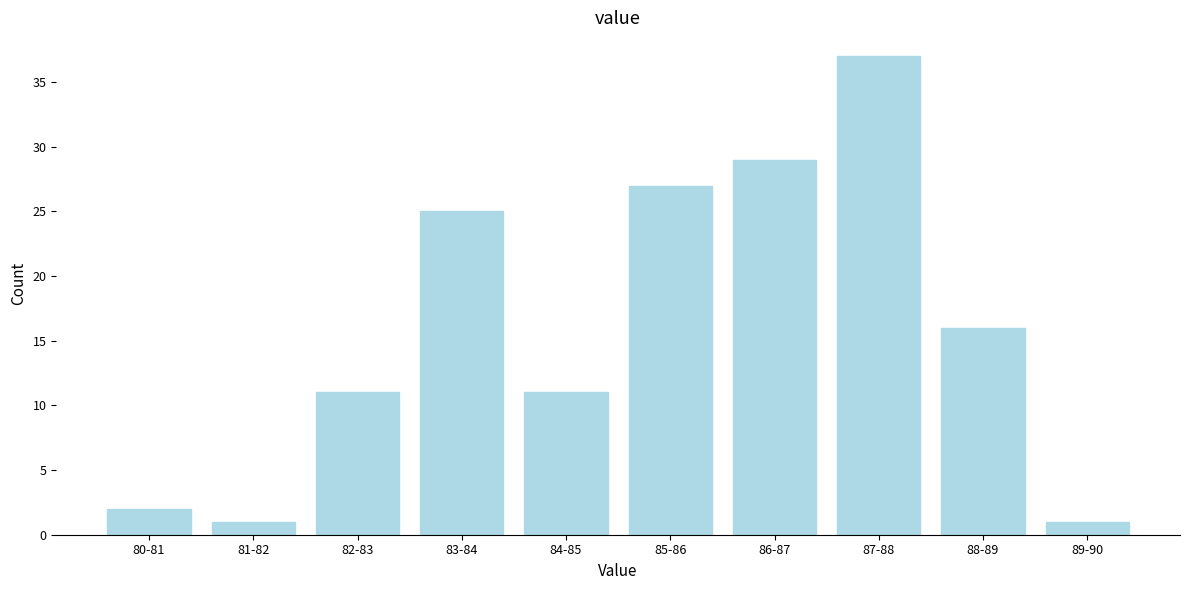

Reading right to left, extract all data points from this chart.

1	16	37	29	27	11	25	11	1	2